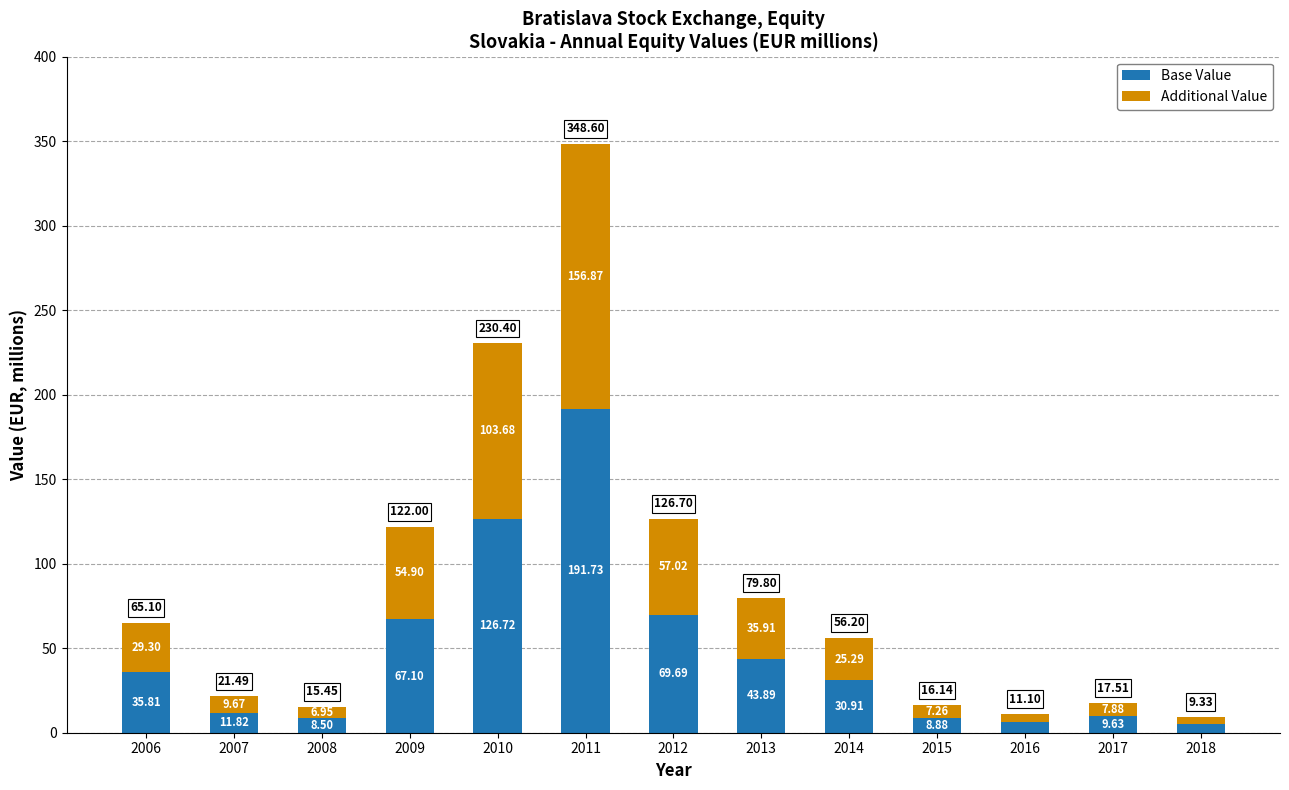

What is the difference between the Base Value values at 2011 and 2007?

179.9